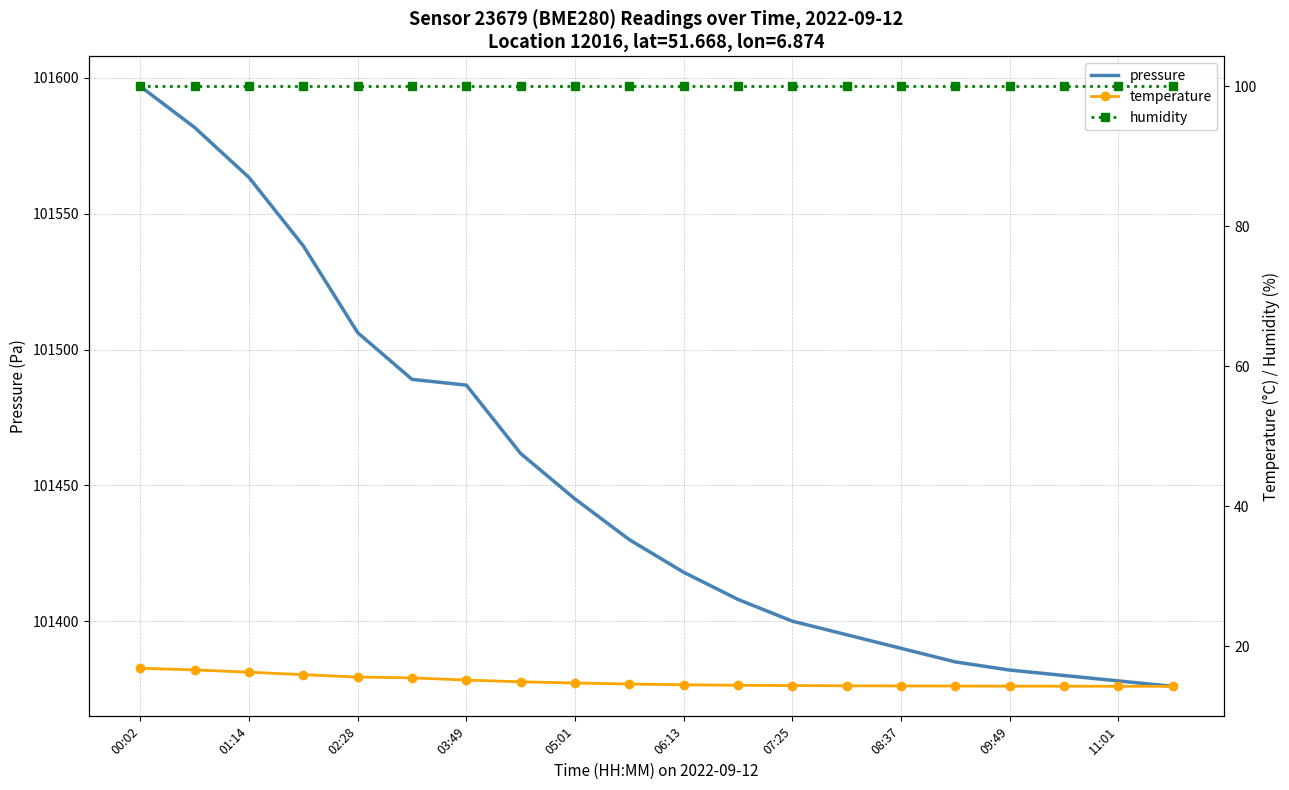

Is it true that pressure equals 101390.0 at 08:37?

True